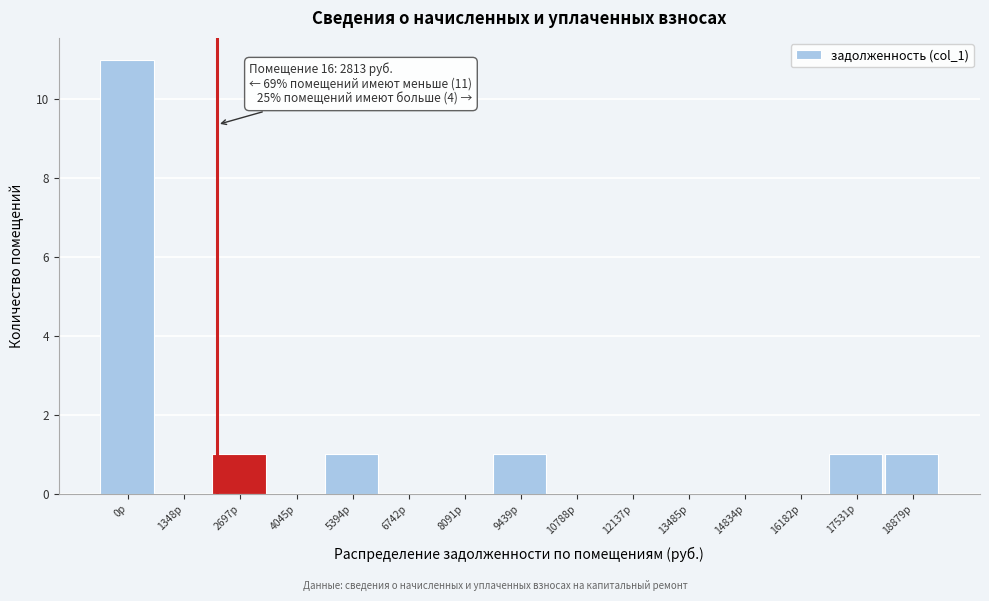

Reading left to right, what are all the values shown in this chart?

0р=11	1348р=0	2697р=1	4045р=0	5394р=1	6742р=0	8091р=0	9439р=1	10788р=0	12137р=0	13485р=0	14834р=0	16182р=0	17531р=1	18879р=1